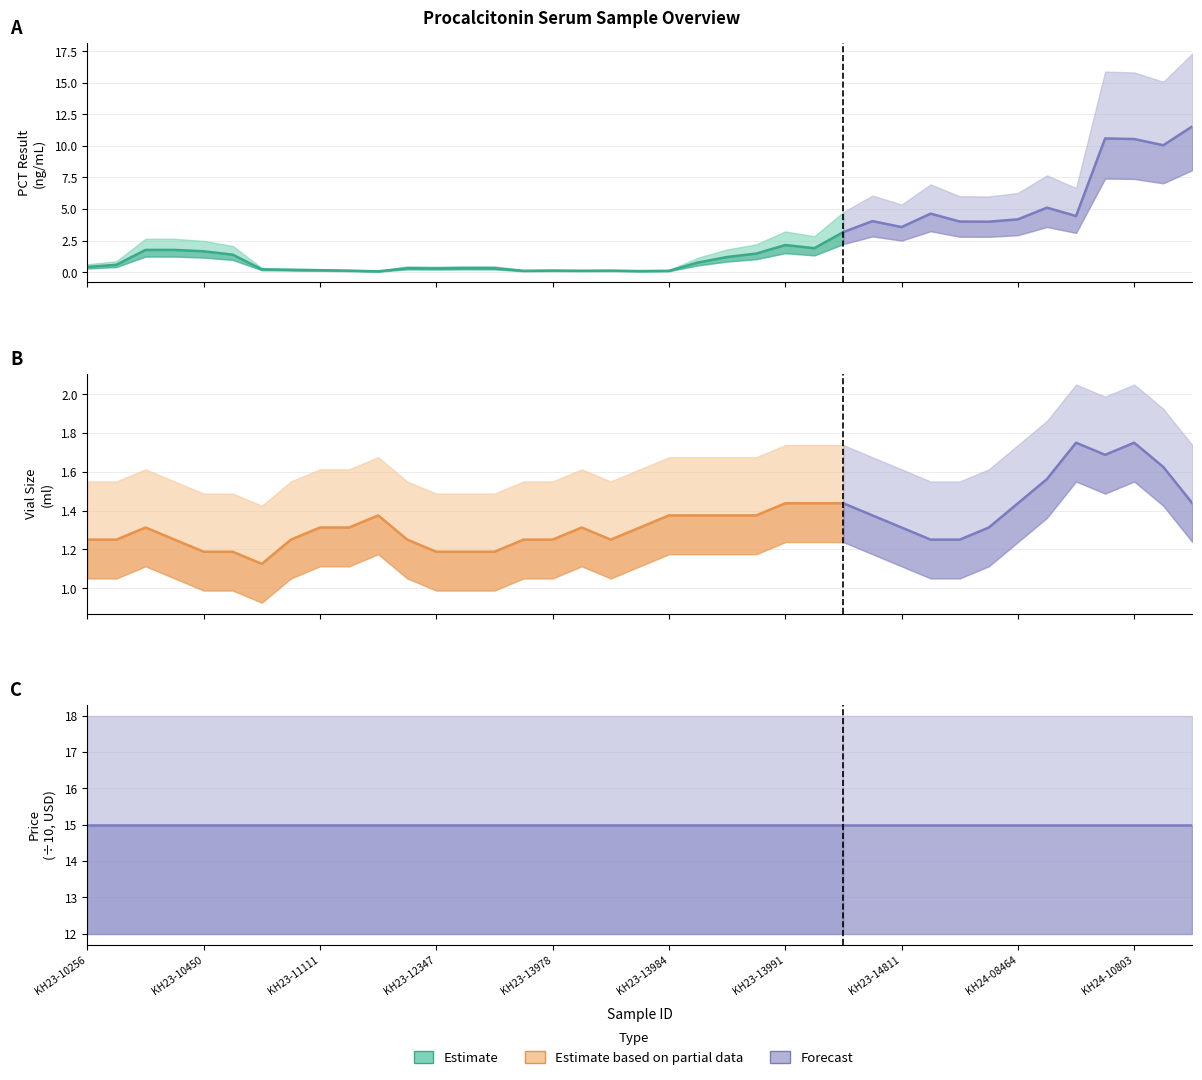

Which category has the highest value in the Price (÷10) series?

KH23-10256